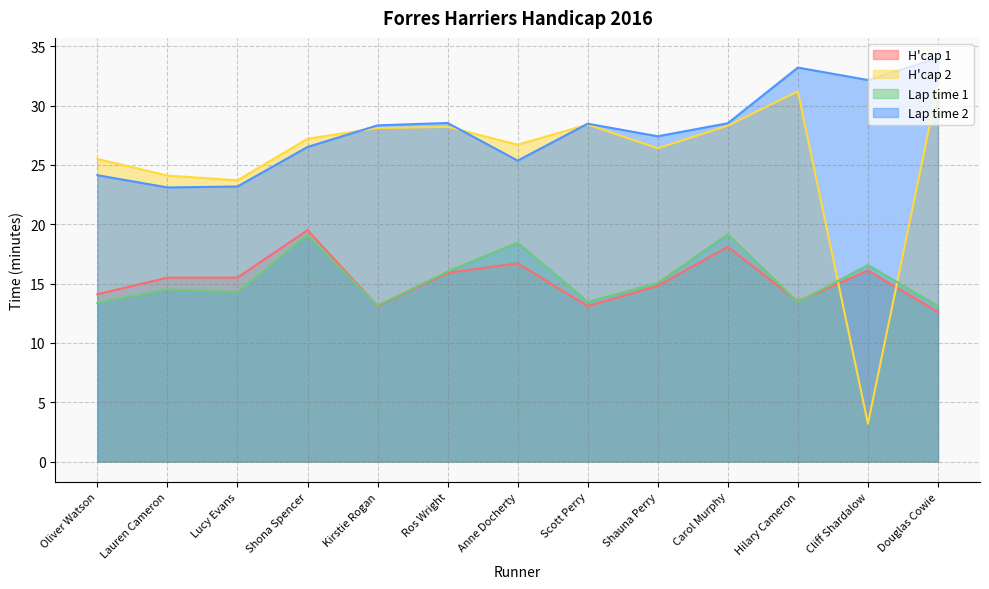

Rank the series by their maximum value, from lowest to highest.

Lap time 1, H'cap 1, H'cap 2, Lap time 2